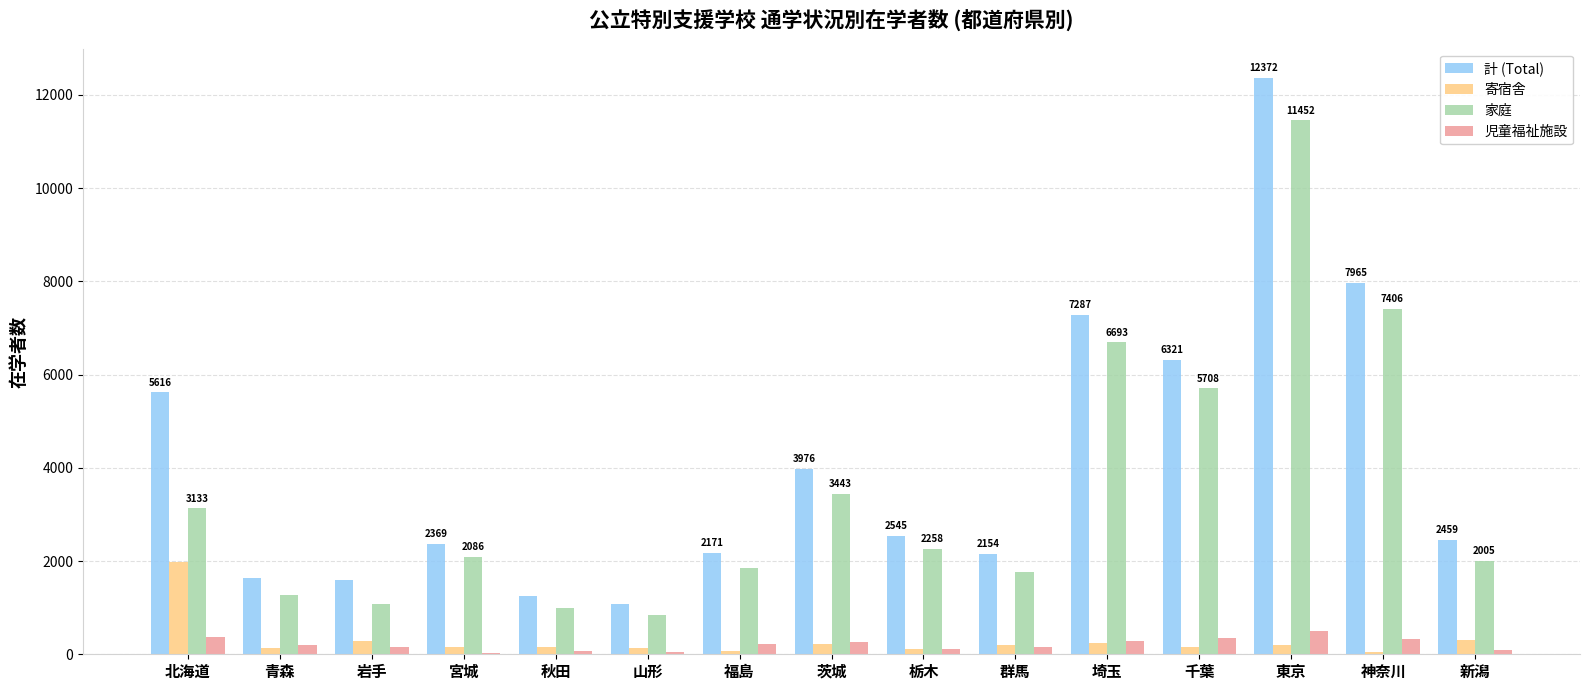

What is the sum of the 計 (Total) values at 岩手 and 新潟?

4043